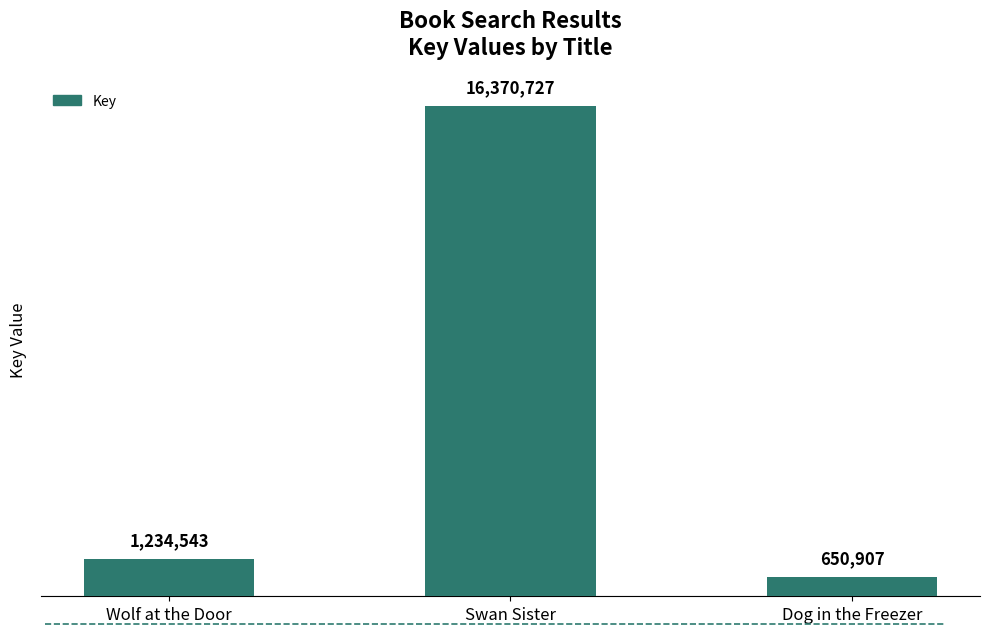

Does the chart contain any negative values?

No